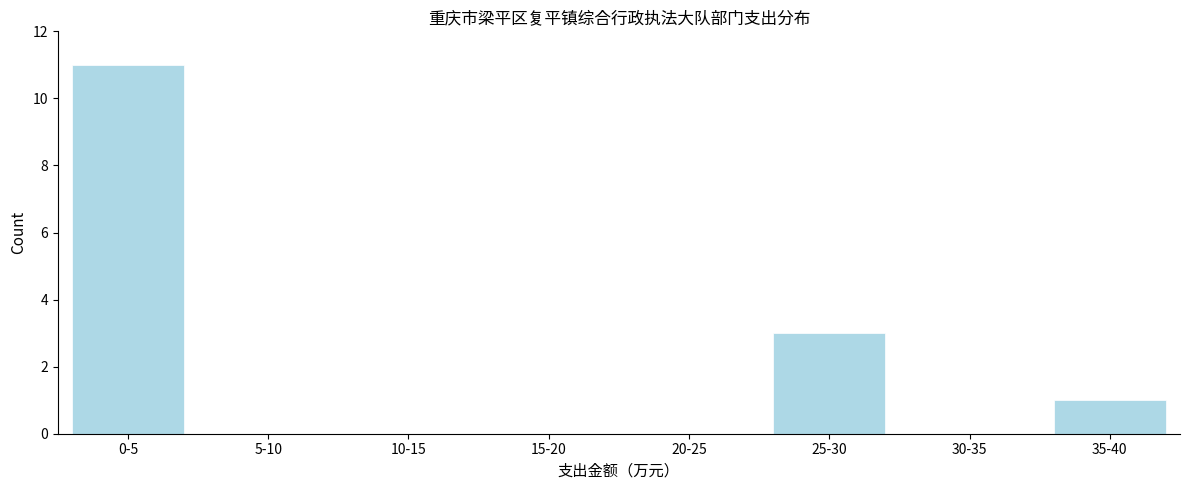

Reading right to left, extract all data points from this chart.

35-40=1	30-35=0	25-30=3	20-25=0	15-20=0	10-15=0	5-10=0	0-5=11